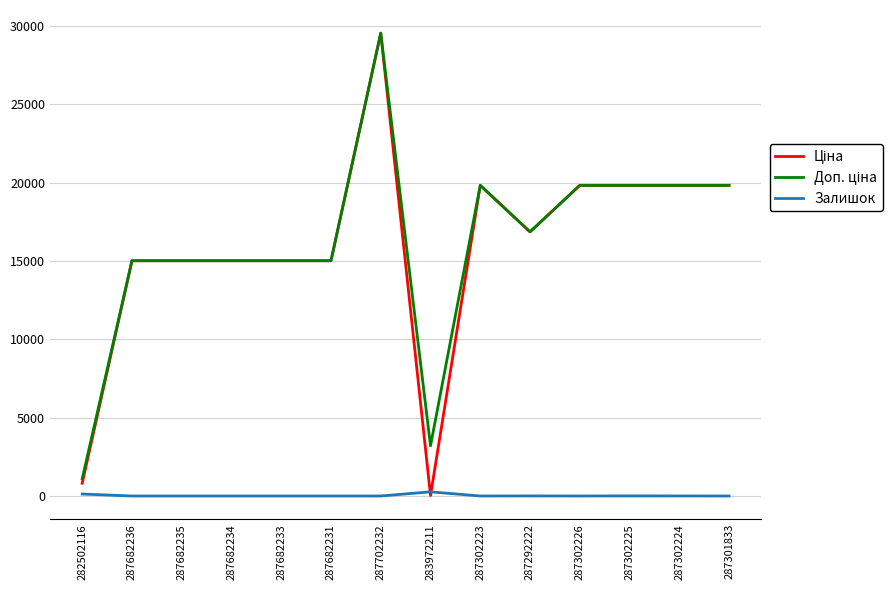

What is the total value across all series at 287682235?

30038.4